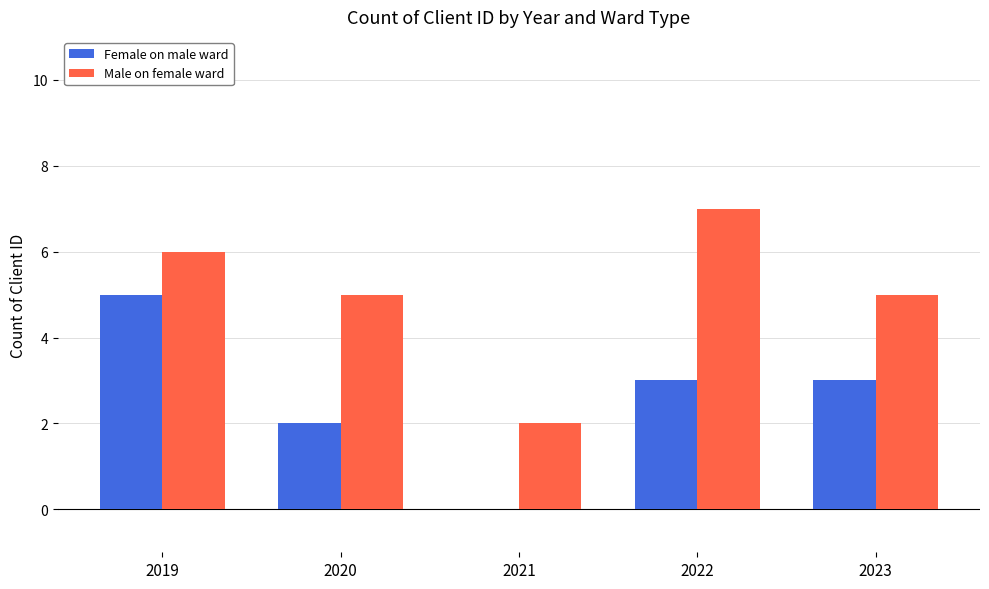

What value does the Male on female ward series have at 2020?

5